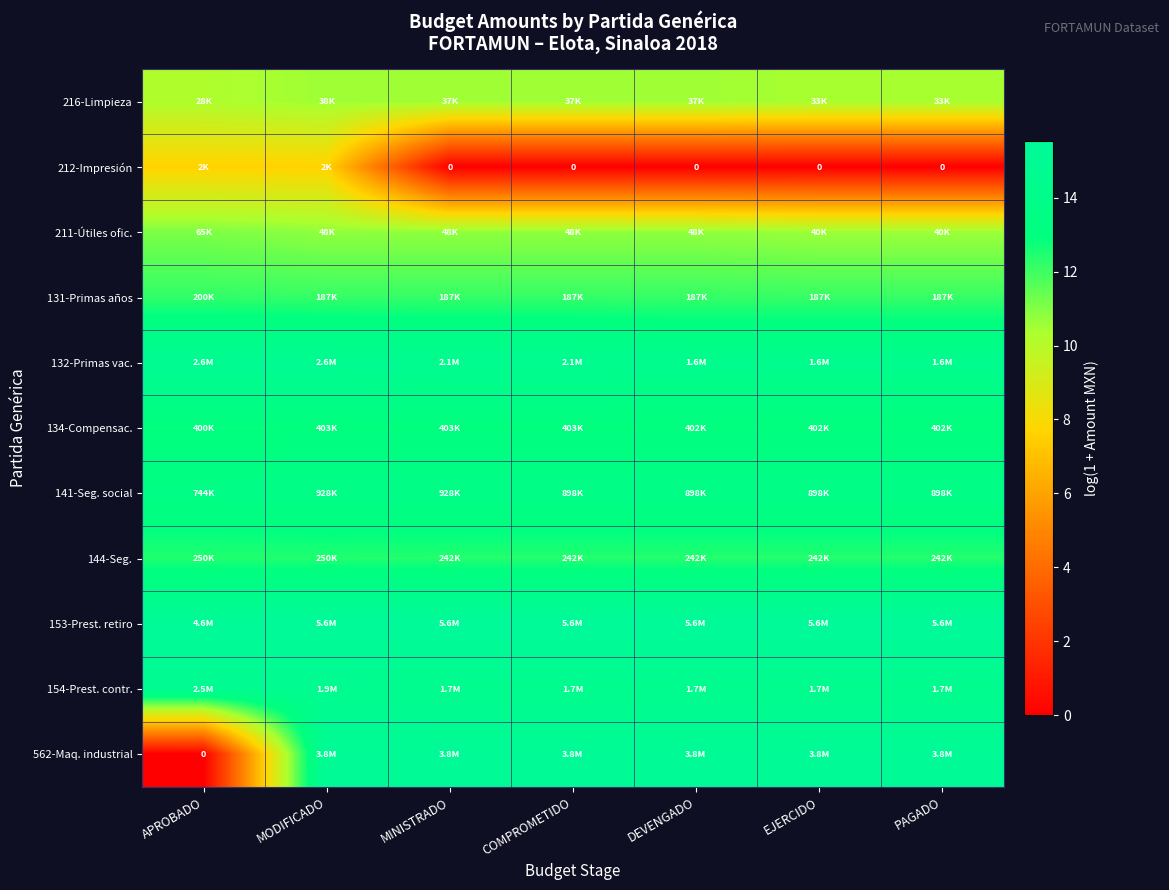

What is the difference between the maximum and second lowest values in the 211-Útiles ofic. series?

0.5